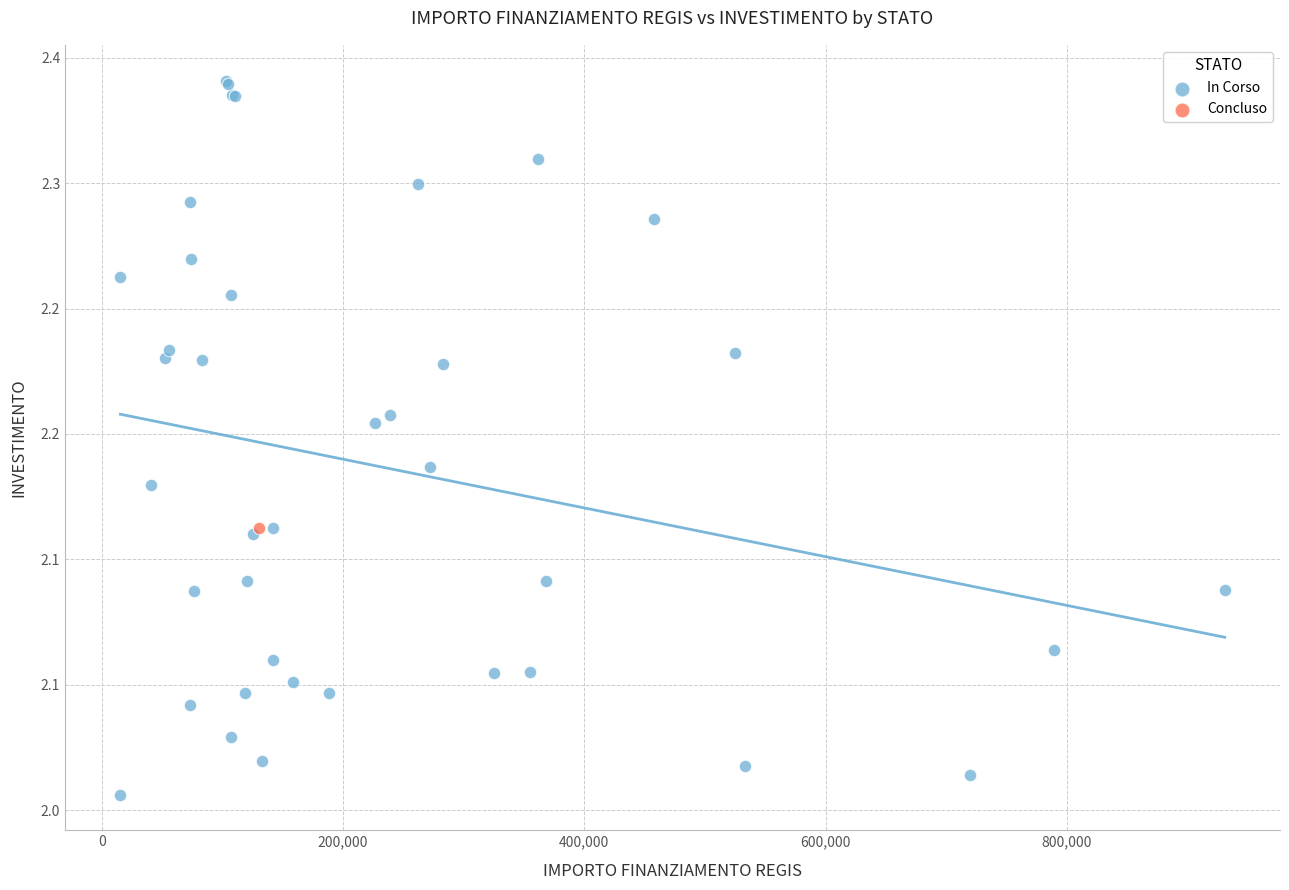

What are all the series names shown in the legend?

In Corso, Concluso